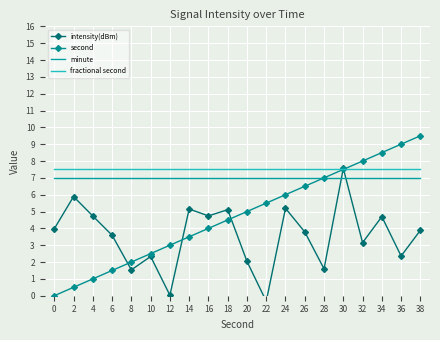

The value of fractional second at 10 is 7.5. True or false?

True